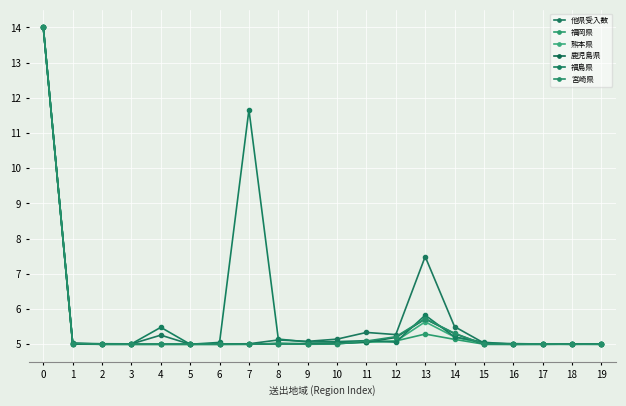

What is the total value across all series at 1?

30.1